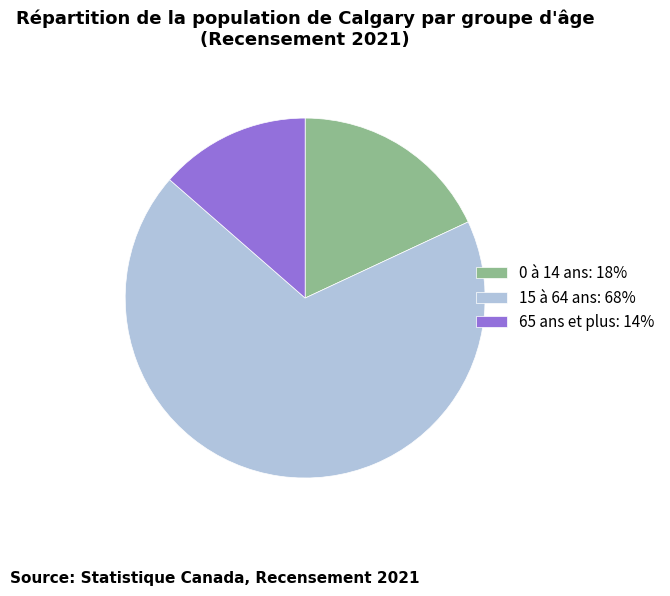

True or false: 15 à 64 ans accounts for 80% of the total.

False